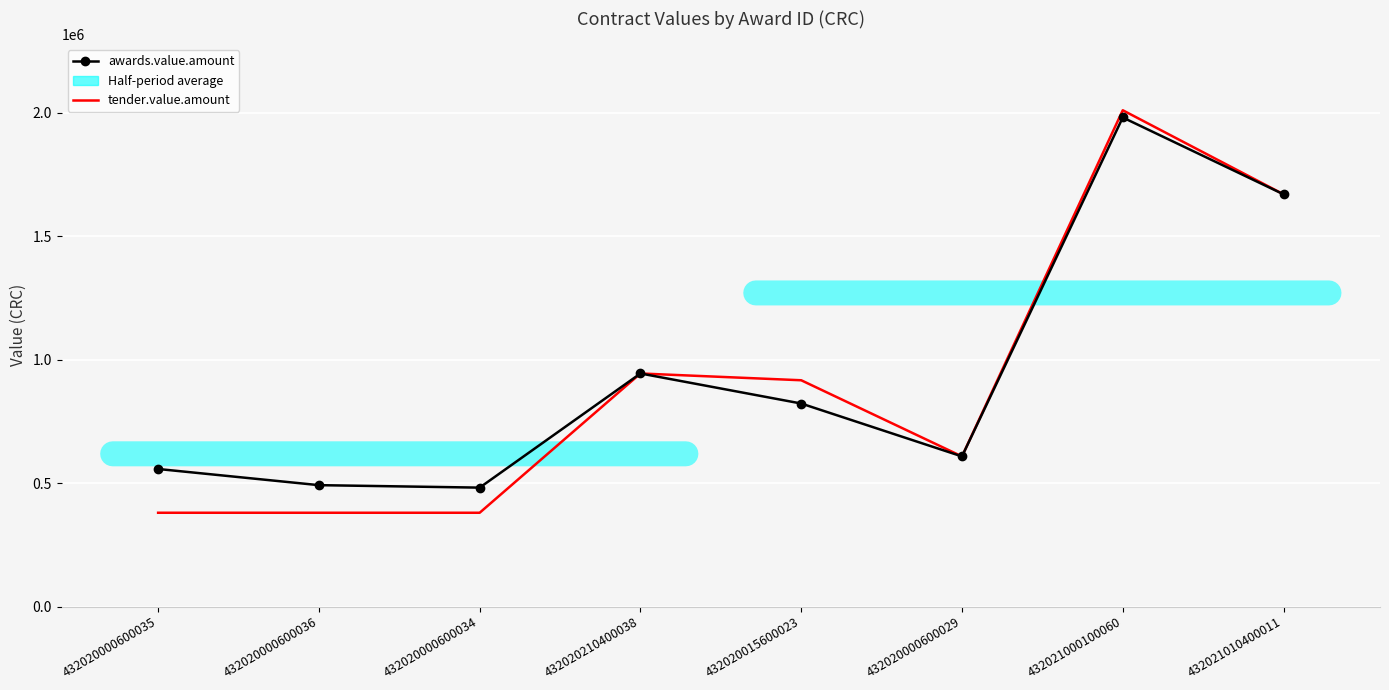

True or false: awards.value.amount has a value of 1078889.6 at 432020015600023.

False